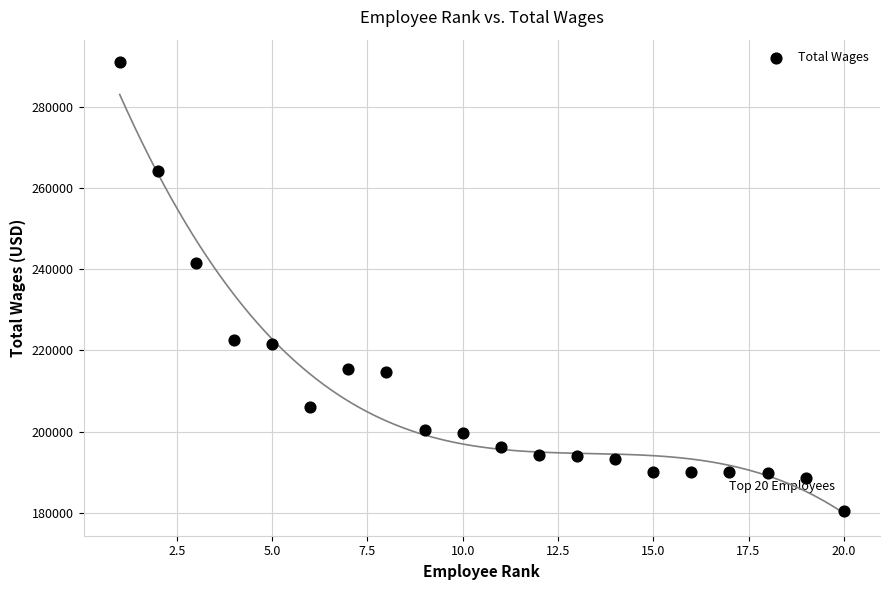

What is the range of X values (max minus min)?

19